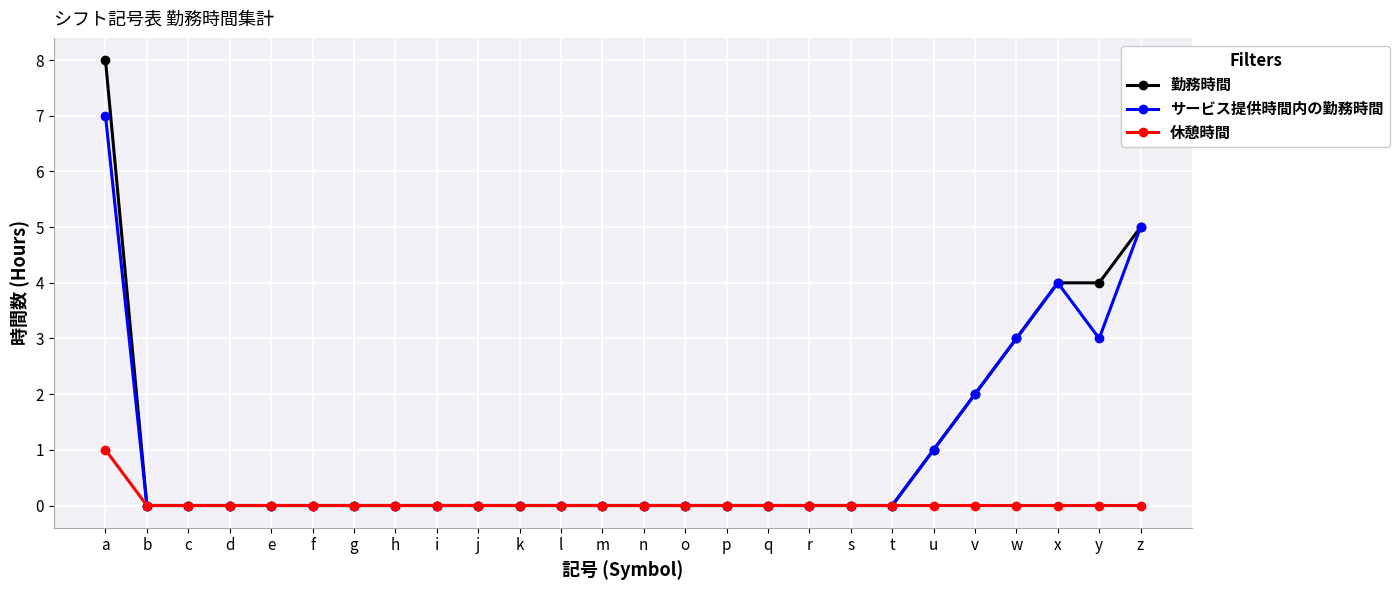

Is it true that サービス提供時間内の勤務時間 equals 2 at m?

False